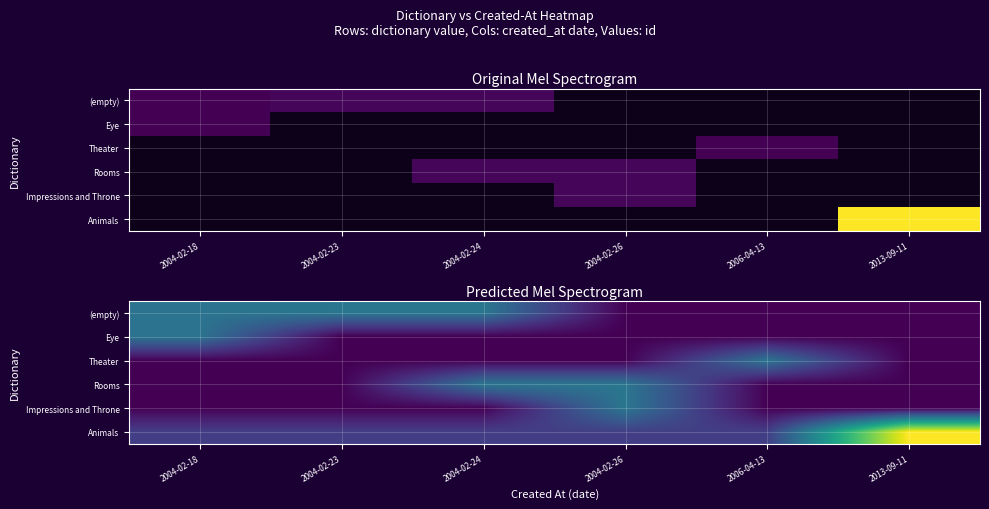

At which category does the chart reach its peak across all series?

2013-09-11